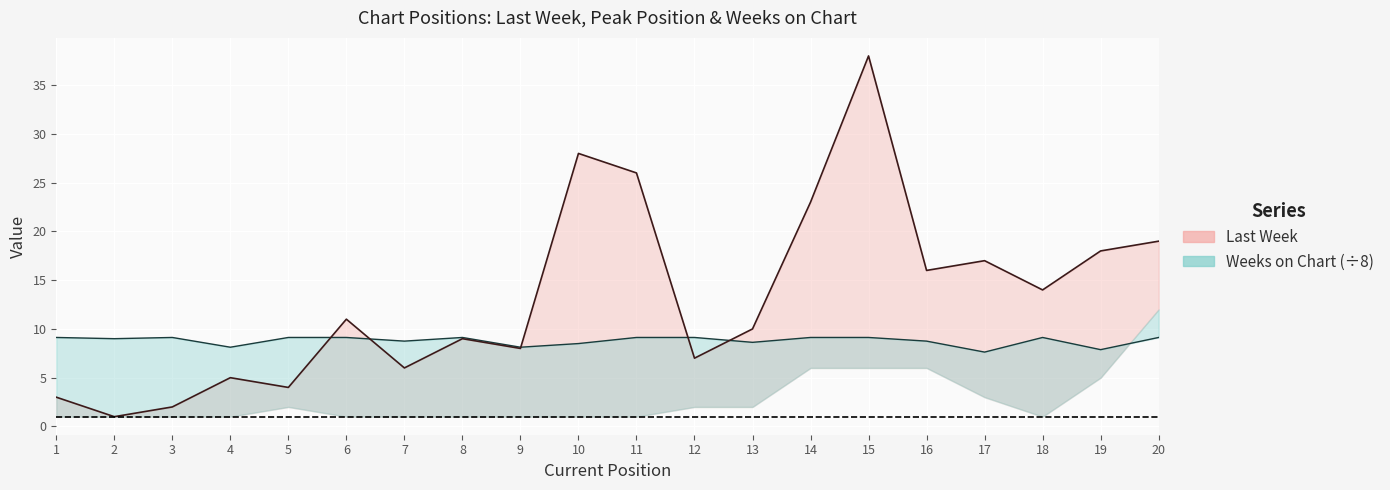

True or false: Weeks on Chart (÷8) line has a value of 9.0 at 2.

True